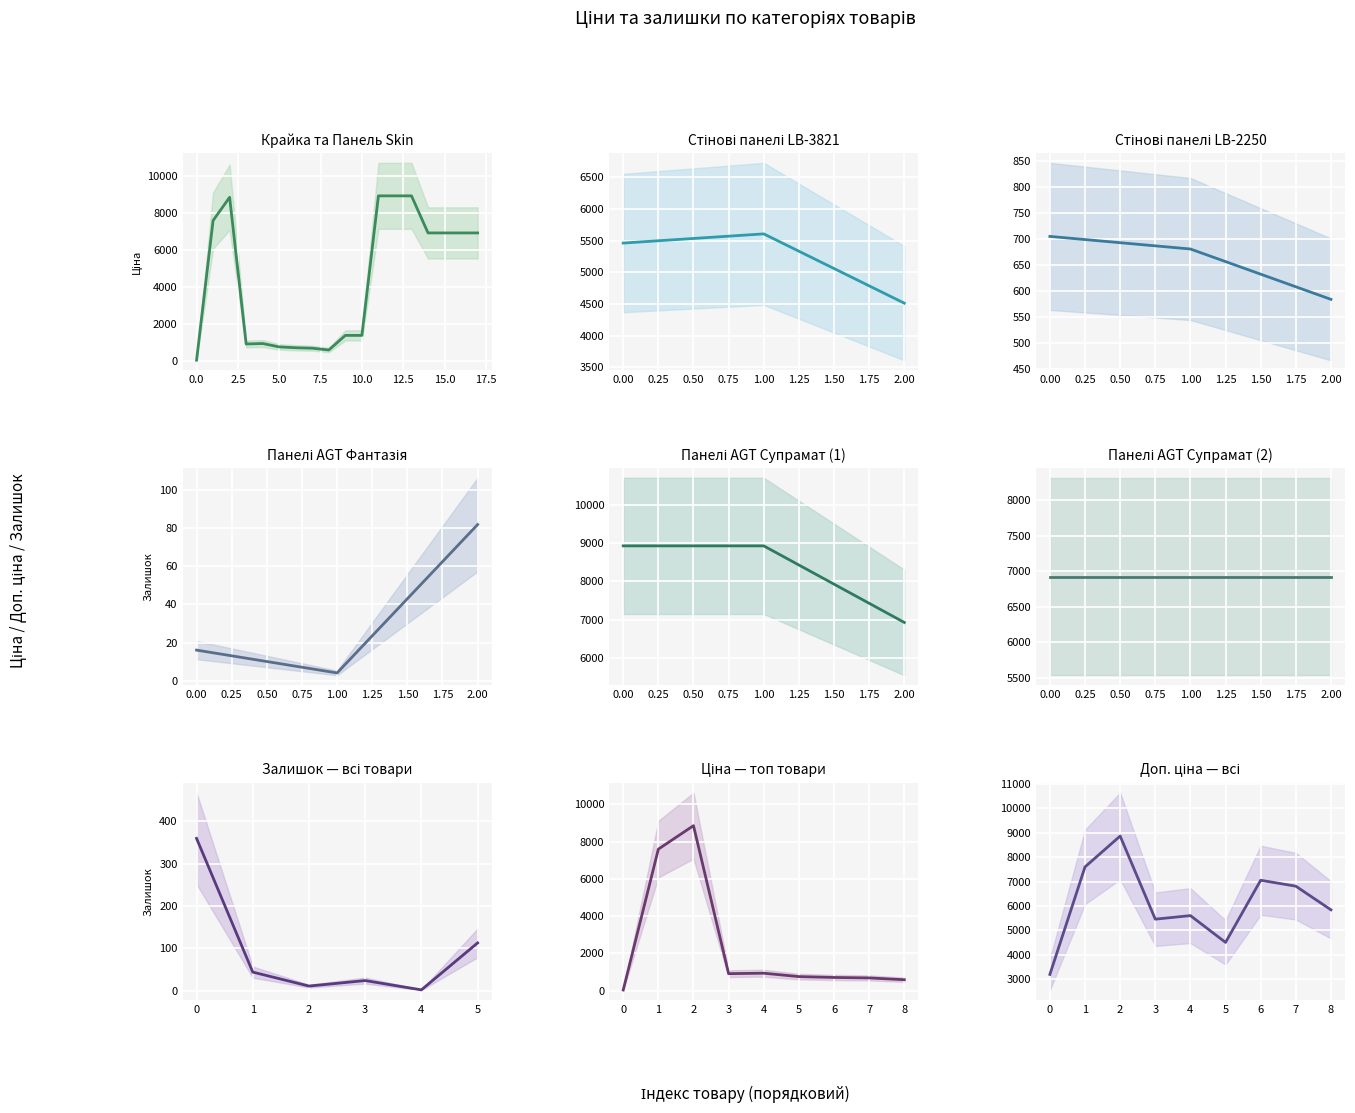

Is this an area chart (filled region under the line)?

No